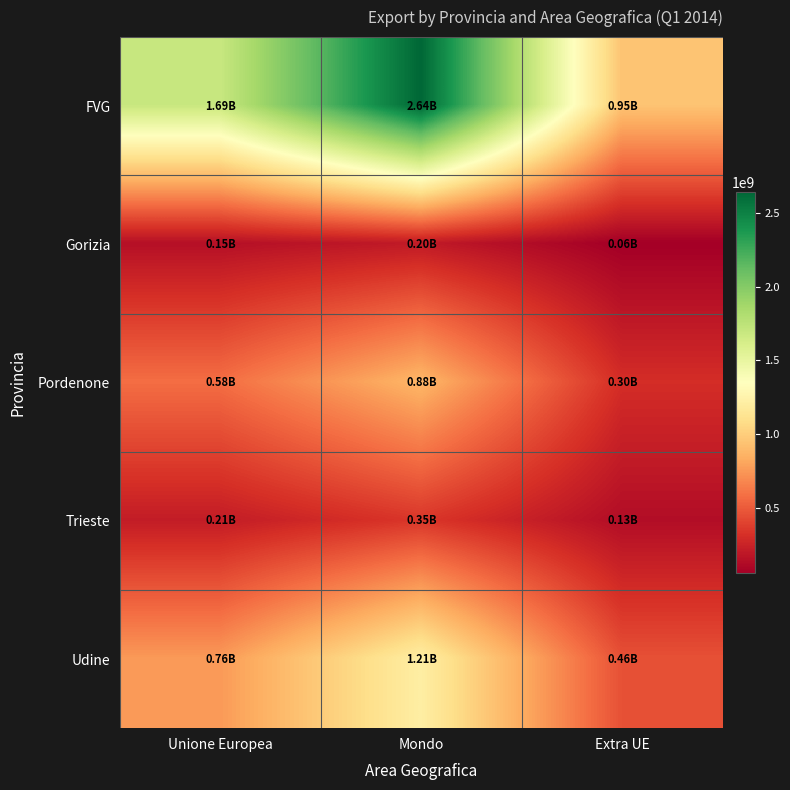

Reading left to right, extract all data points from this chart.

FVG: Unione Europea=1693828849	Mondo=2642279087	Extra UE=948450238
Gorizia: Unione Europea=146038743	Mondo=202517283	Extra UE=56478540
Pordenone: Unione Europea=579625331	Mondo=881391918	Extra UE=301766587
Trieste: Unione Europea=212444579	Mondo=345031362	Extra UE=132586783
Udine: Unione Europea=755720196	Mondo=1213338524	Extra UE=457618328